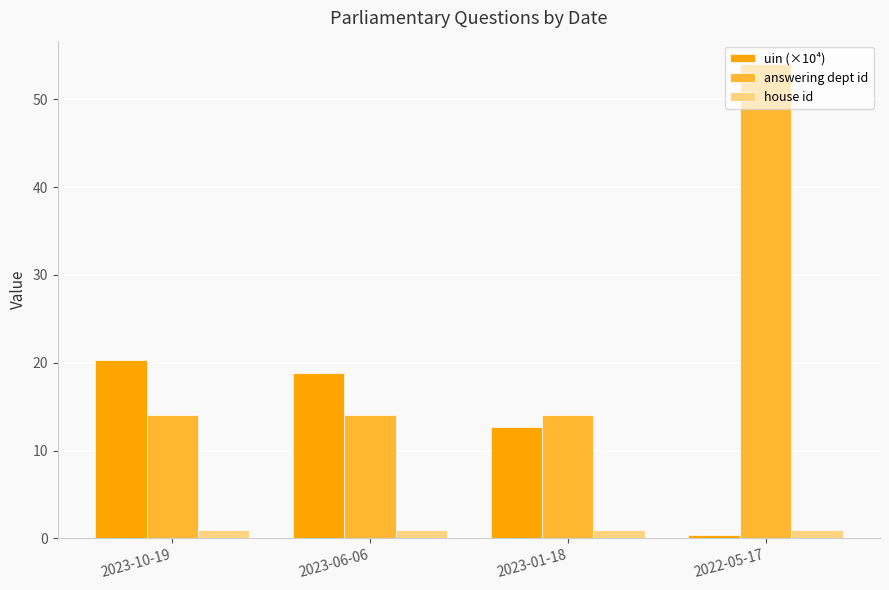

Which series has the largest total across all categories?

answering dept id